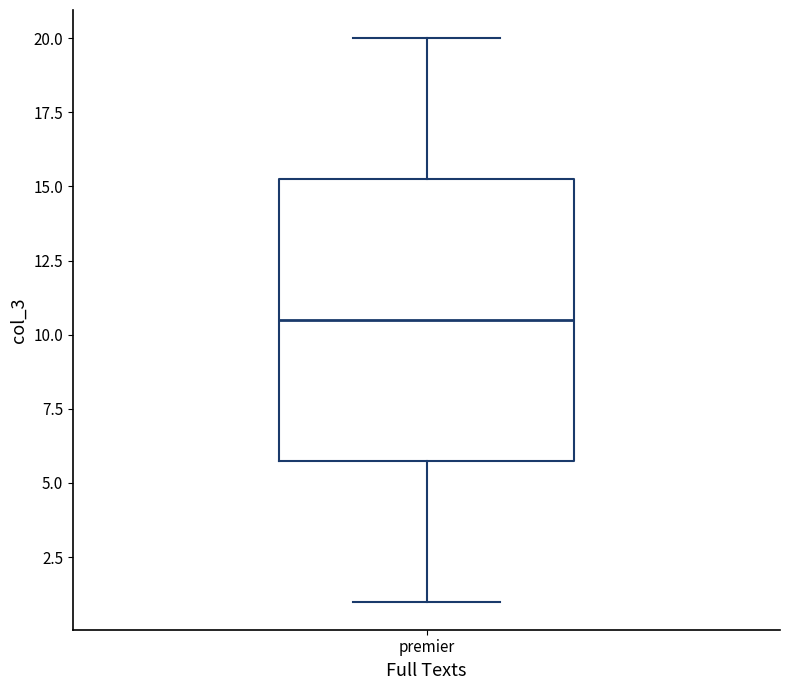

Where does the upper whisker of the box for premier end on the y-axis? The values are not printed on the chart, so give them approximately, as read against the axis.

20.0